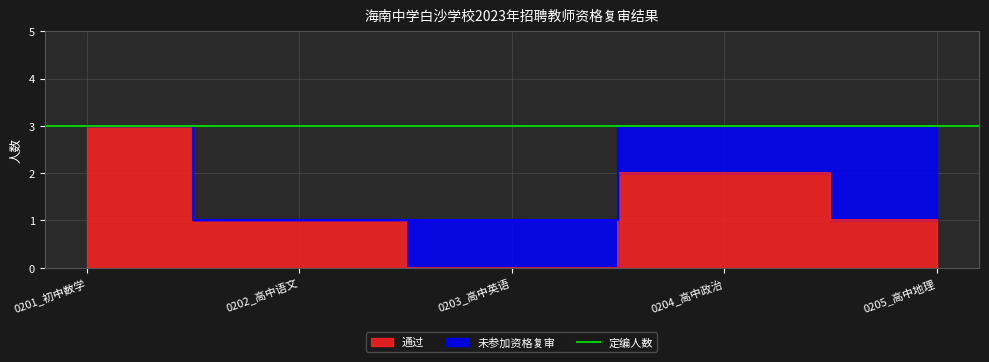

The chart shows a value of 1 at 0202_高中语文. True or false?

False